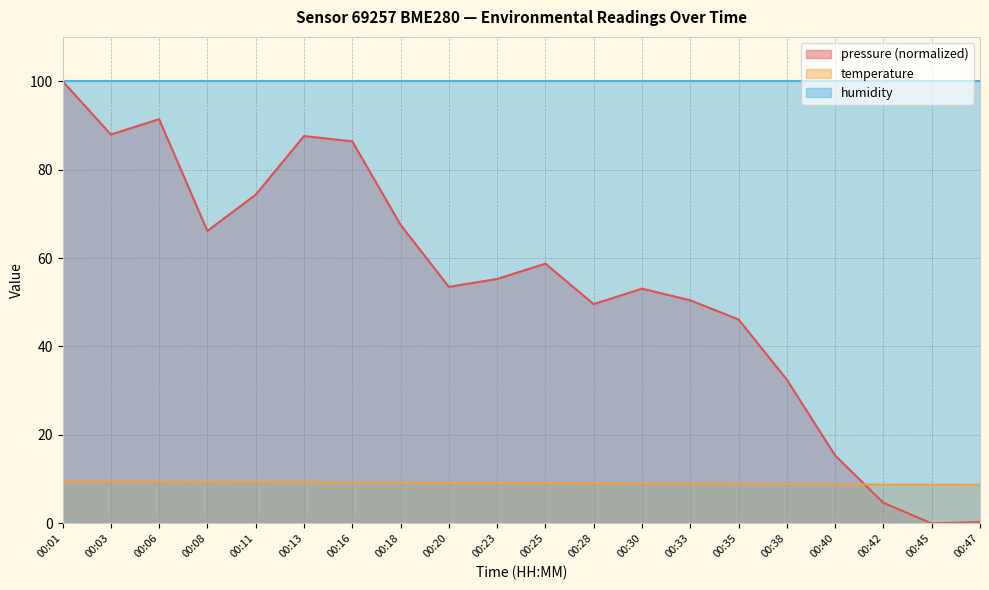

At which category does pressure reach its first local peak?

00:06